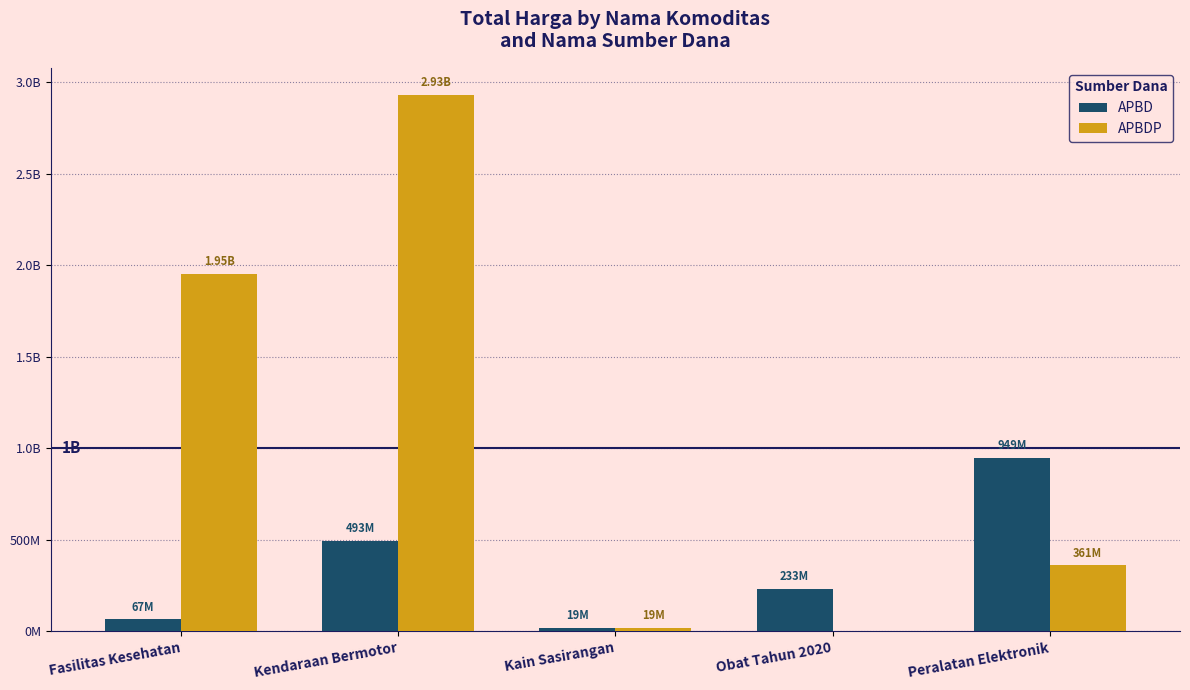

What is the difference between the highest and lowest values at Peralatan Elektronik?

587264200